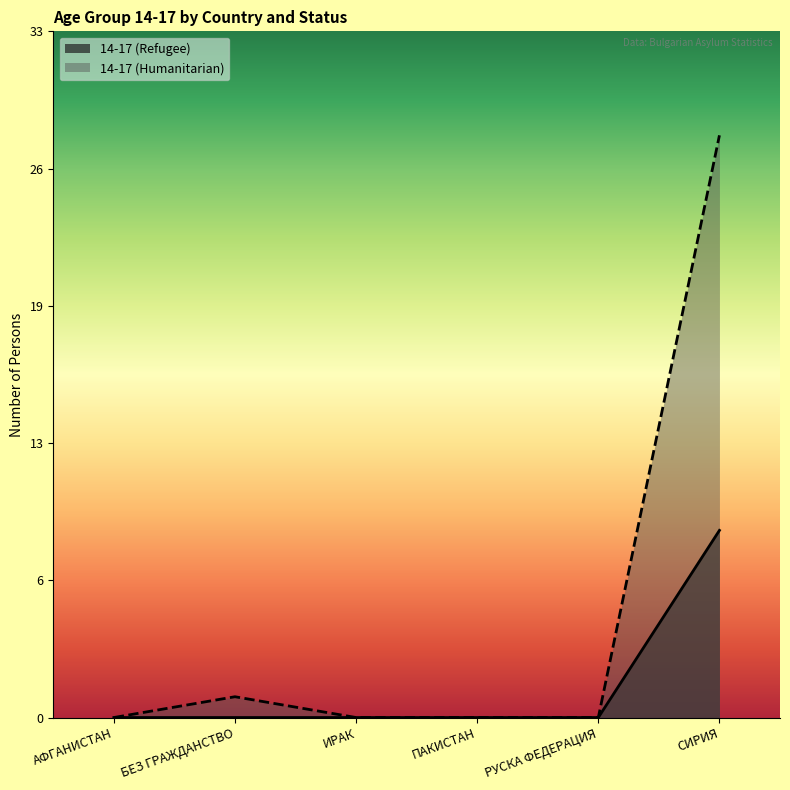

Rank the series by their maximum value, from highest to lowest.

14-17 (Humanitarian), 14-17 (Refugee)